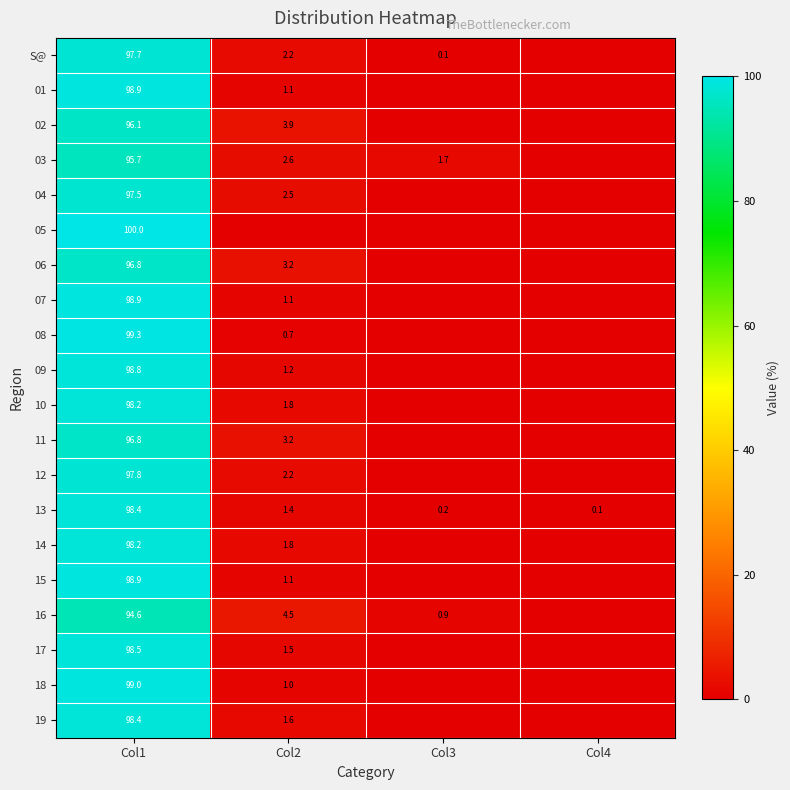

What is the total value across all series at Col1?

1958.5